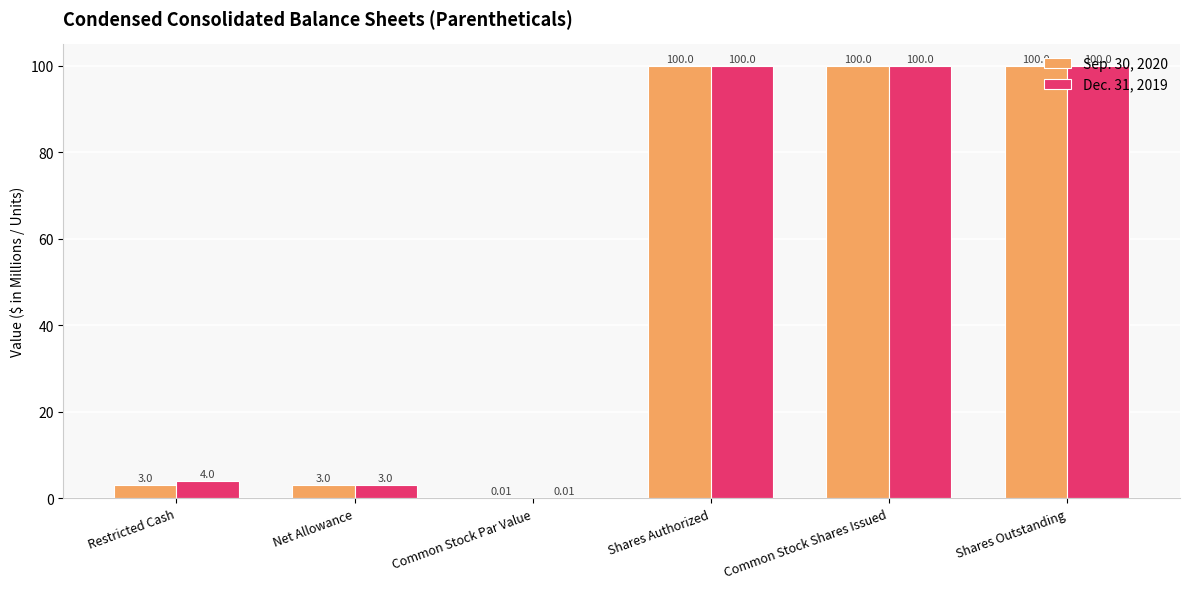

Is the value of Sep. 30, 2020 at Common Stock Shares Issued greater than the value of Dec. 31, 2019 at Common Stock Par Value?

Yes